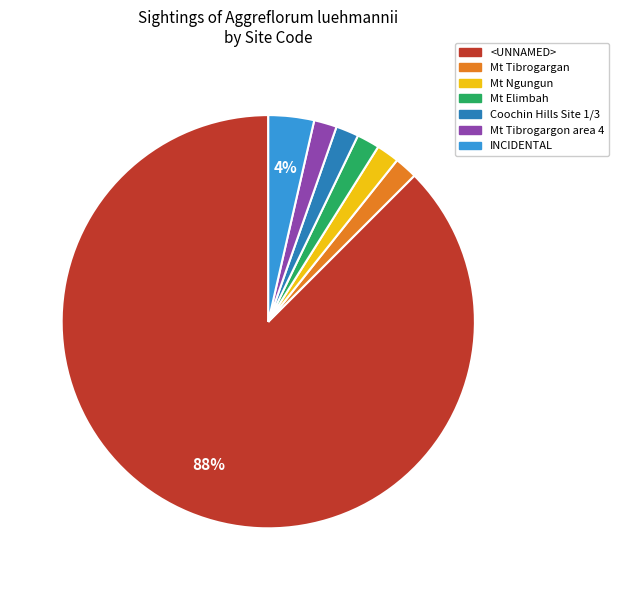

To the nearest percent, what portion does INCIDENTAL represent?

4%